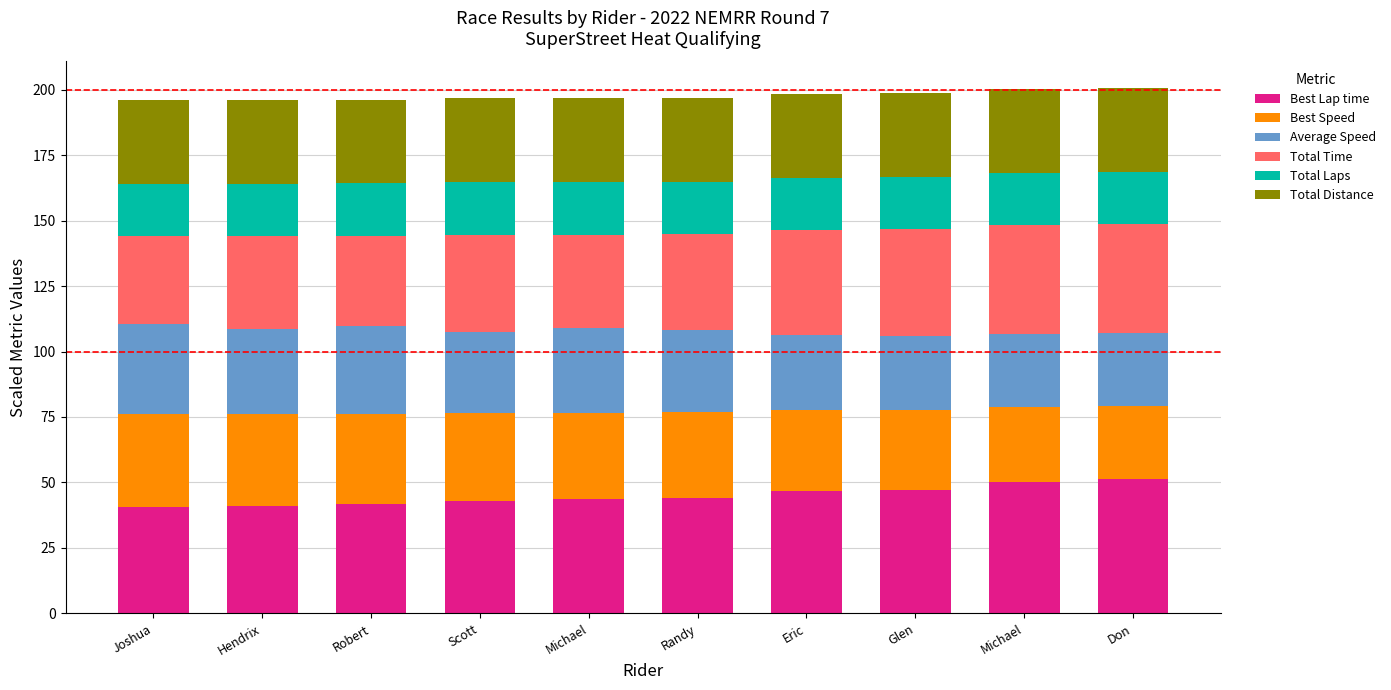

Which series has the largest total across all categories?

Best Lap time